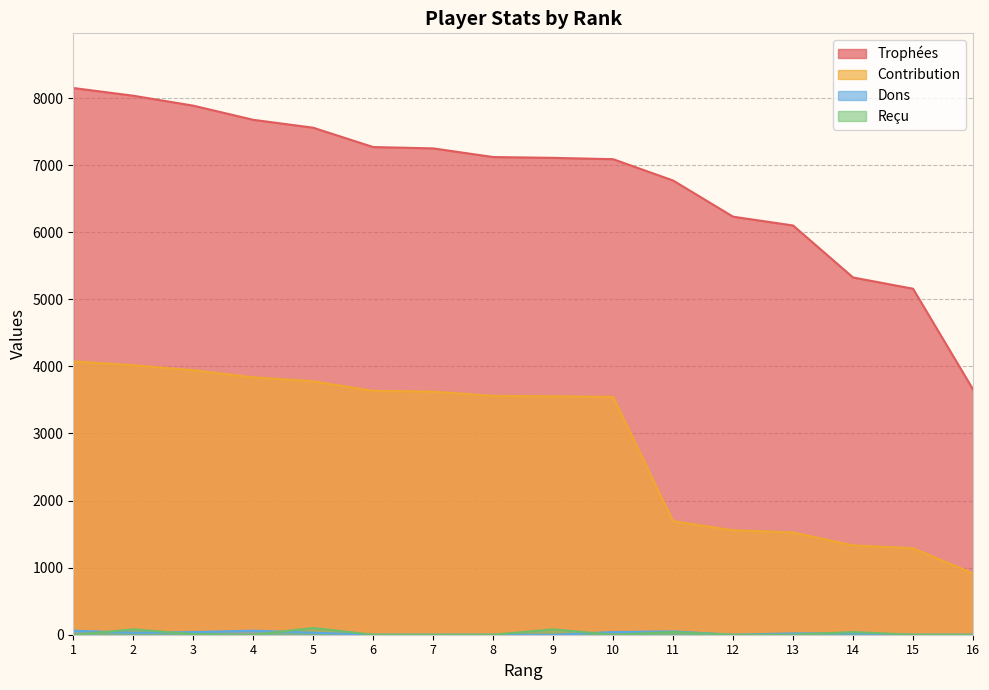

What is the value of the Contribution point at the 3rd from the left?

3943